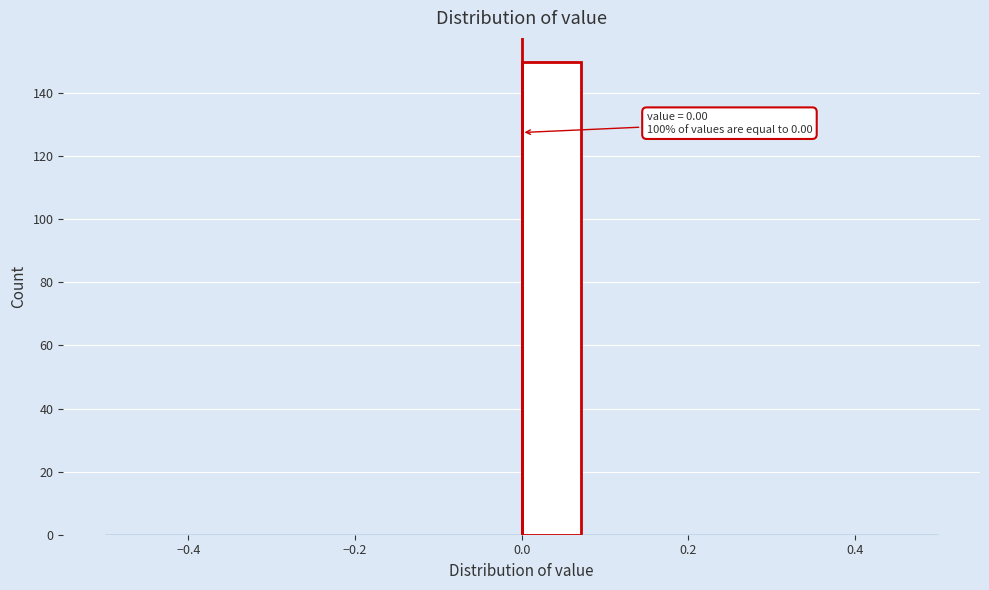

Read against the x-axis, roughly where is the centre of the tallest bar?

0.04